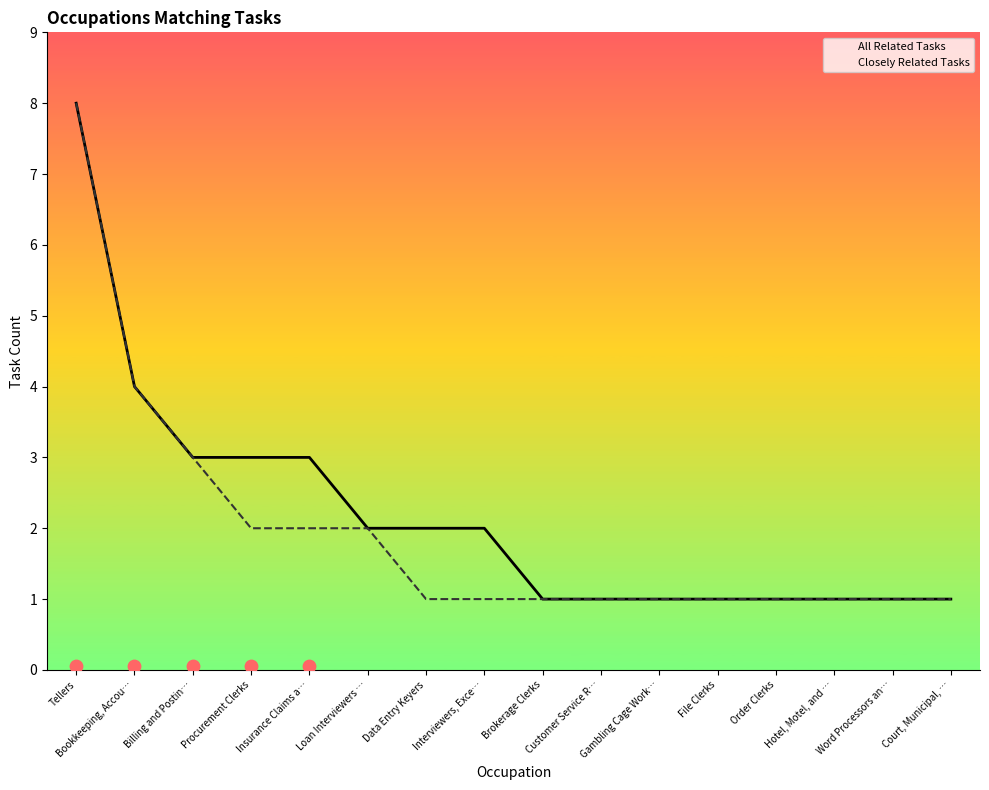

Which series has the largest Y range (max minus min)?

All Related Tasks